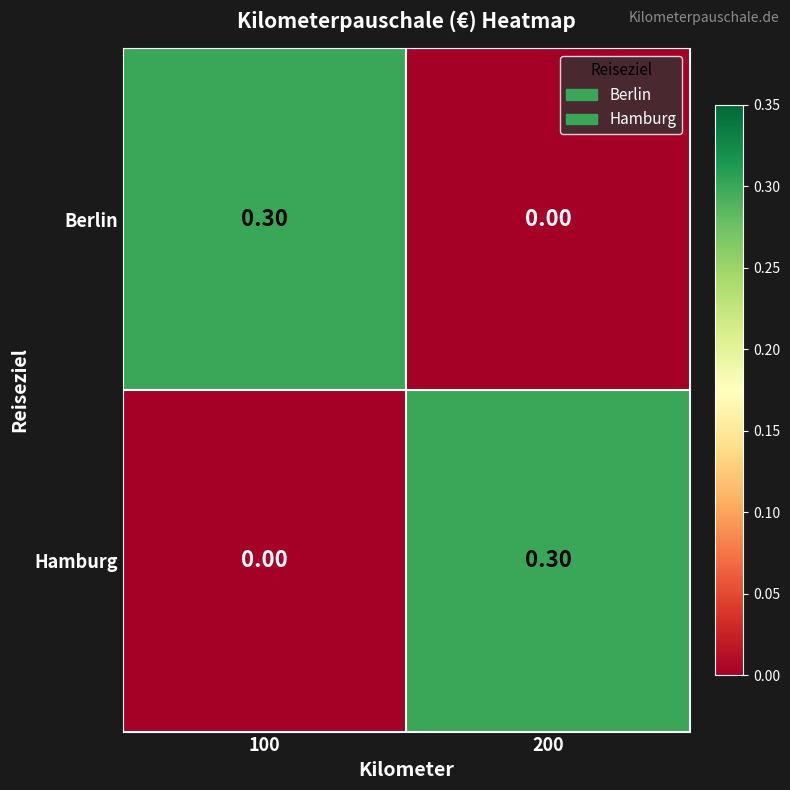

What is the spread (max minus min) of values at 100?

0.3